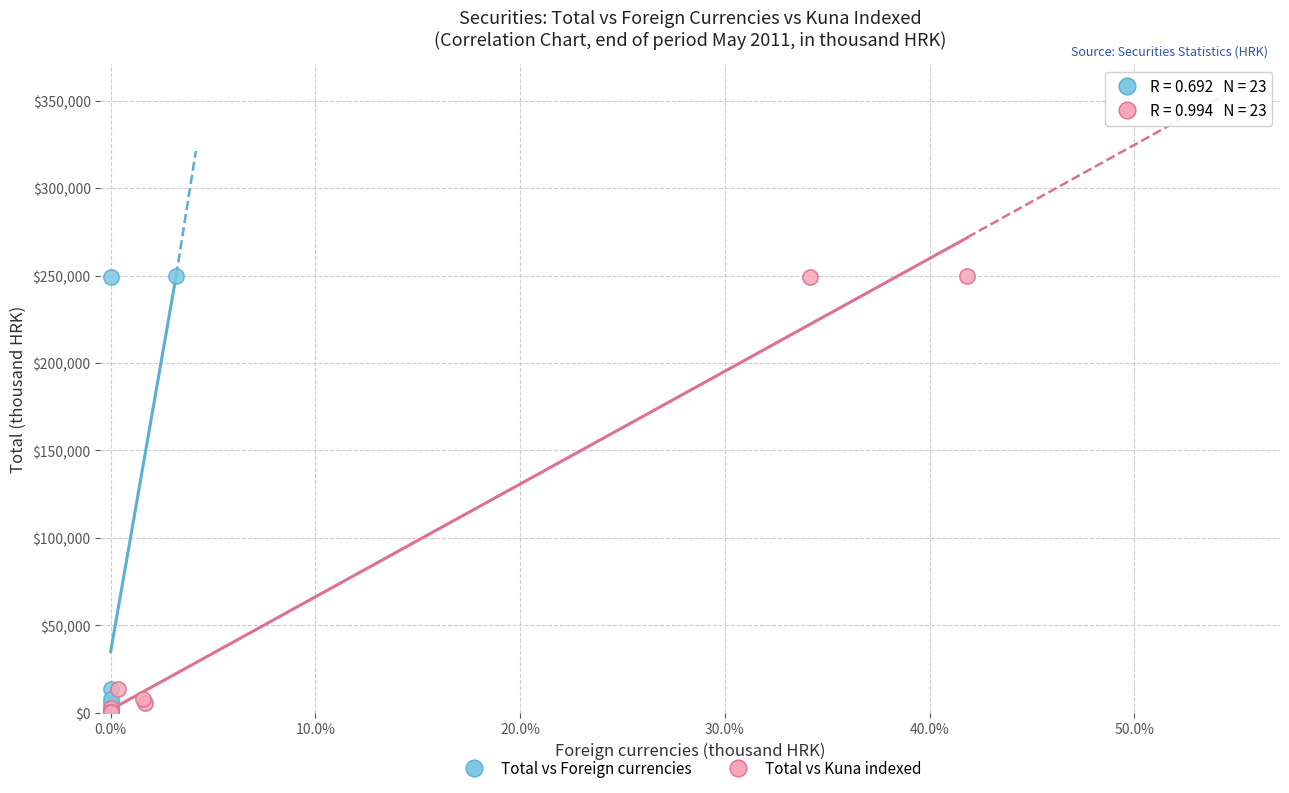

What are all the series names shown in the legend?

Total vs Foreign currencies, Total vs Kuna indexed